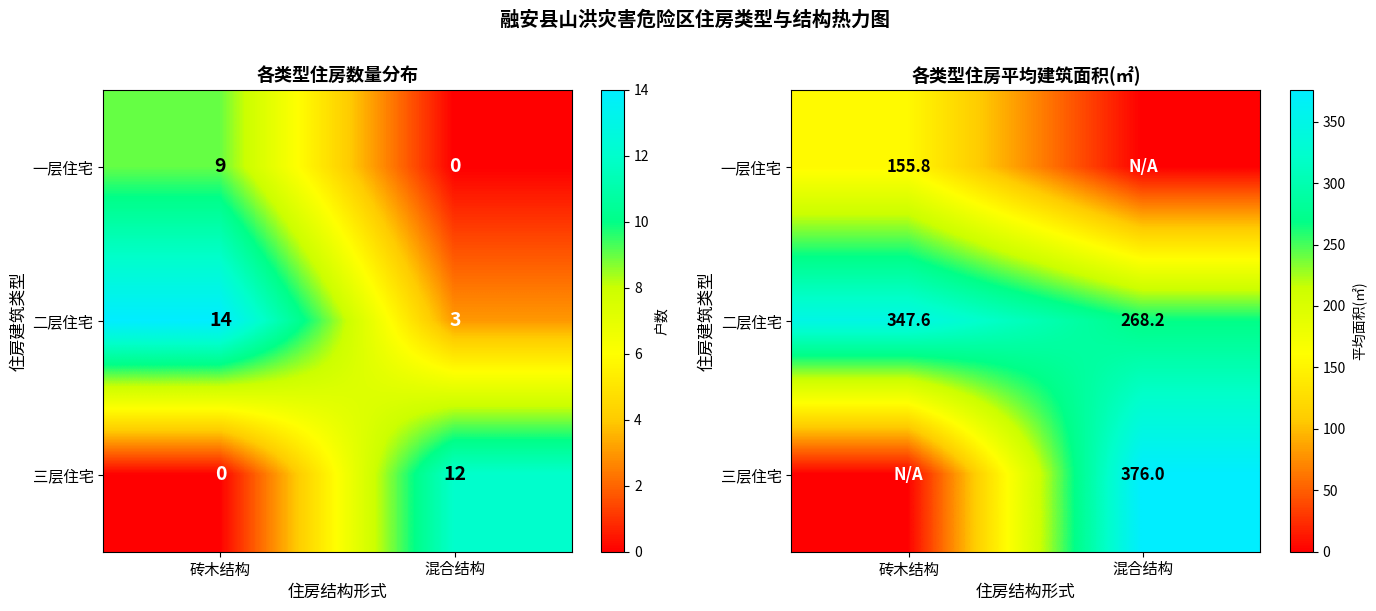

At 混合结构, list the series in order from largest to smallest.

三层住宅, 二层住宅, 一层住宅